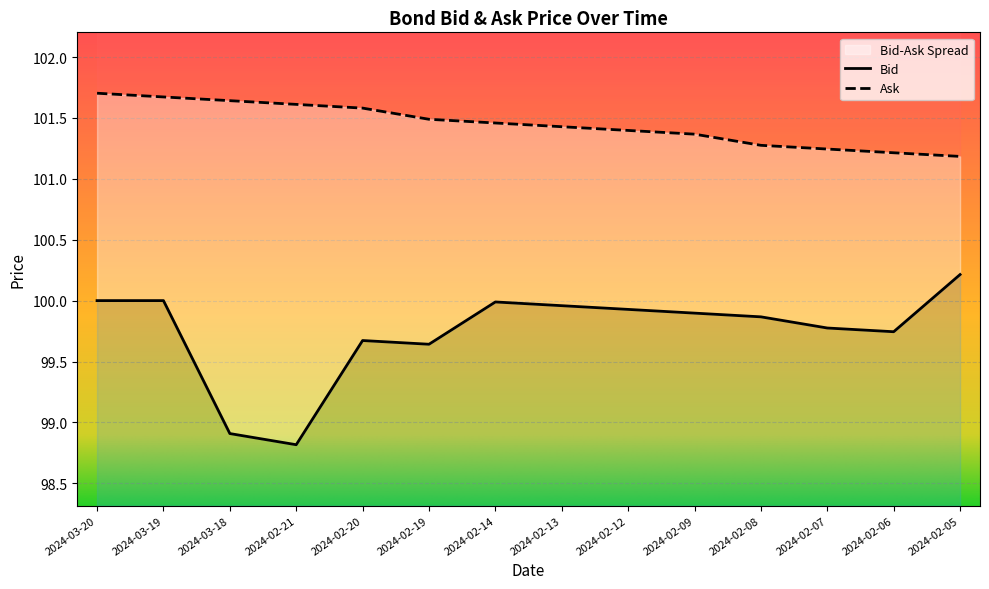

True or false: Bid and Ask cross at least once.

False